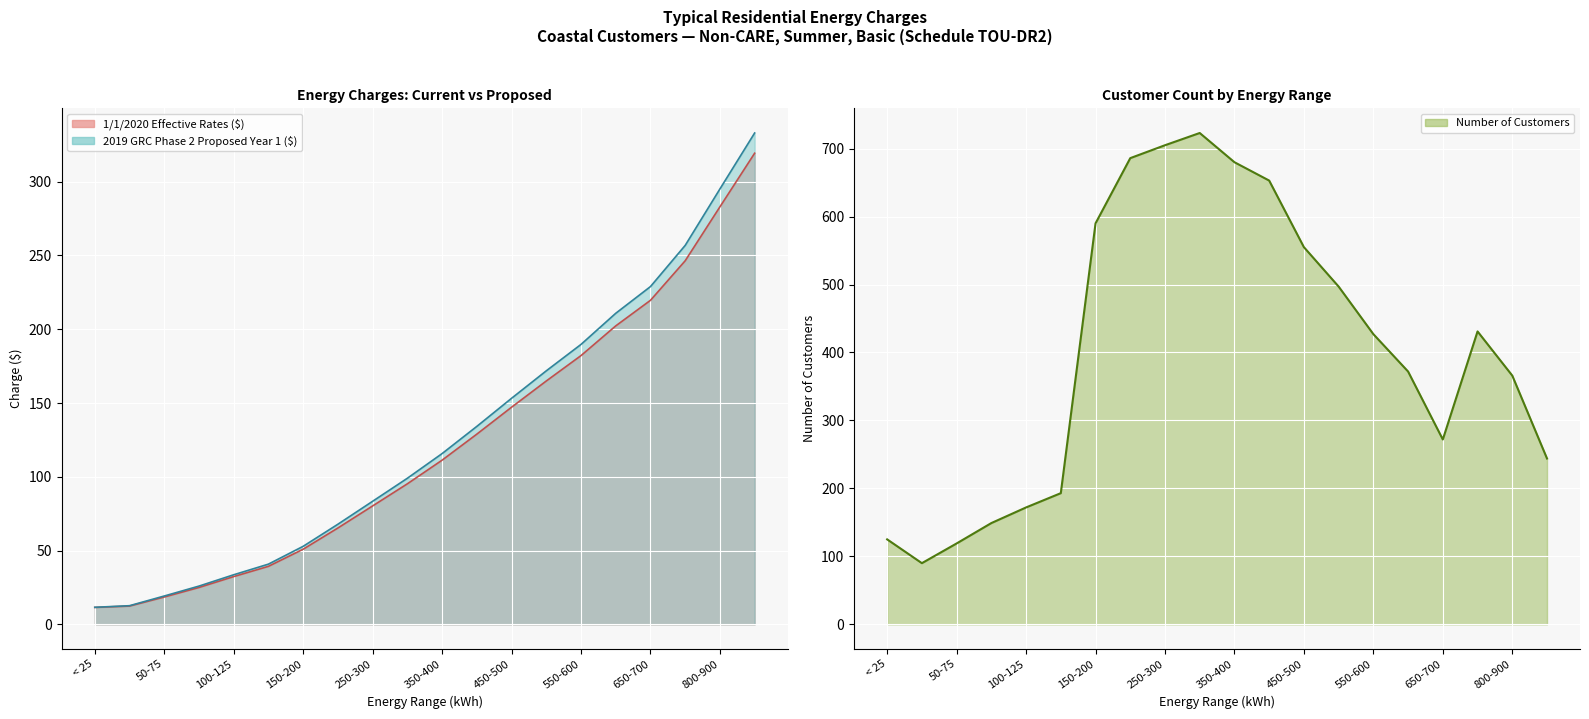

At 50-75, list the series in order from largest to smallest.

Number of Customers, 2019 GRC Phase 2 Proposed Year 1 ($), 1/1/2020 Effective Rates ($)